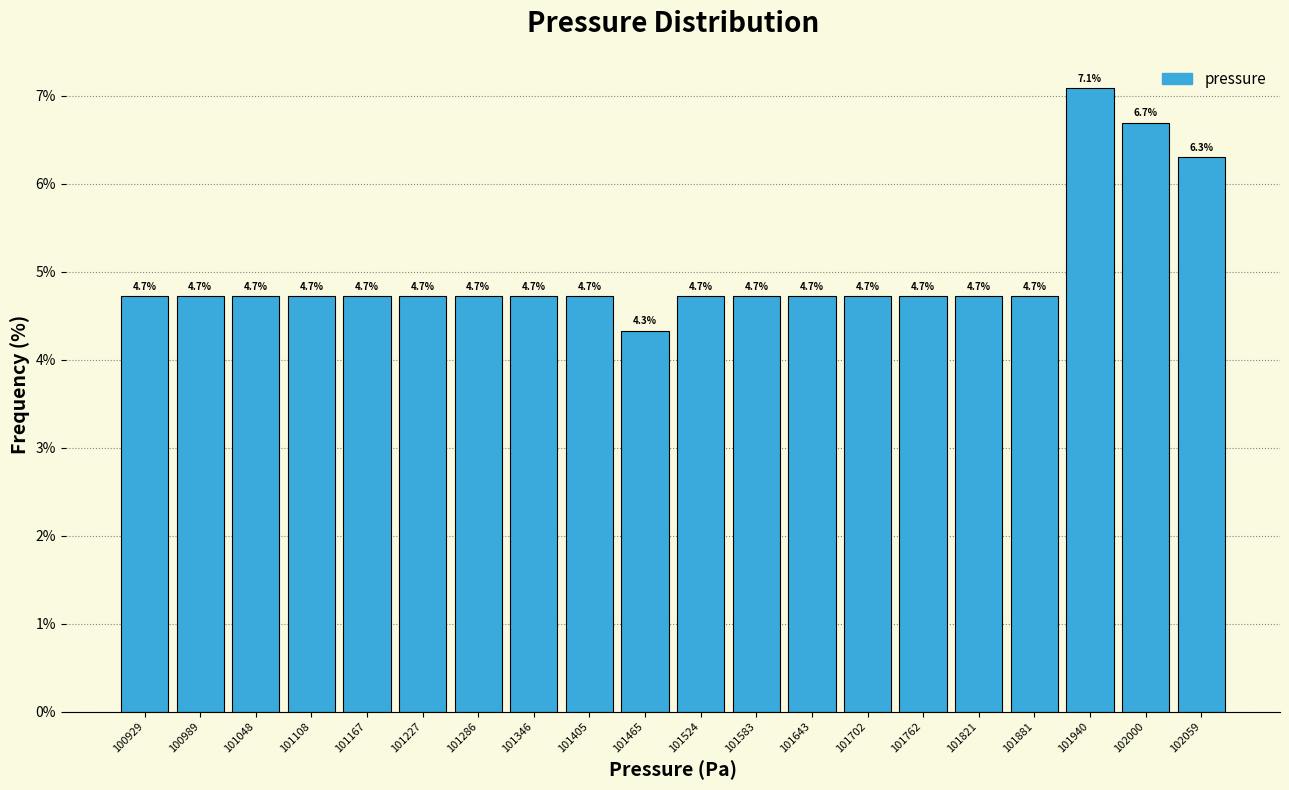

Reading left to right, transcribe this chart: for each bar, give the range it covers on the x-axis and its height. The bar edges are not printed on the chart, so give them approximately, as read against the axis.

100900 to 100960: 4.7
100960 to 101020: 4.7
101020 to 101080: 4.7
101080 to 101140: 4.7
101140 to 101200: 4.7
101200 to 101260: 4.7
101260 to 101320: 4.7
101320 to 101380: 4.7
101380 to 101440: 4.7
101440 to 101490: 4.3
101490 to 101550: 4.7
101550 to 101610: 4.7
101610 to 101670: 4.7
101670 to 101730: 4.7
101730 to 101790: 4.7
101790 to 101850: 4.7
101850 to 101910: 4.7
101910 to 101970: 7.1
101970 to 102030: 6.7
102030 to 102090: 6.3